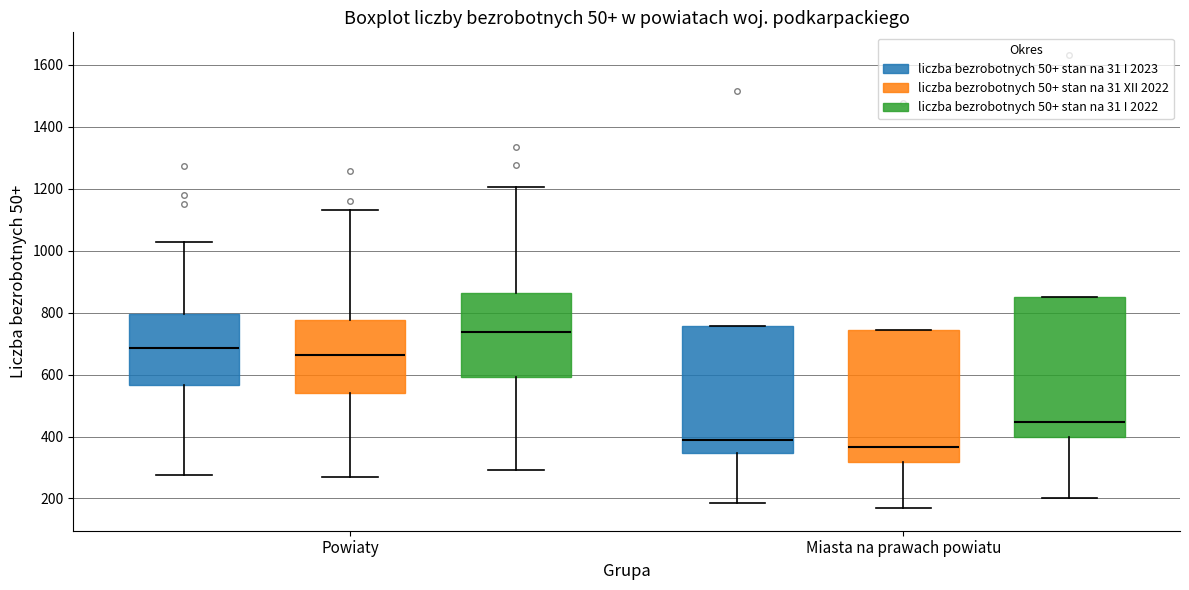

Reading left to right, transcribe this box plot: for each box, give where its median line is, the range the box spans, and where its two whiskers end, as read against the y-axis. The values are not printed on the chart, so give them approximately, as read against the axis.

Powiaty (liczba bezrobotnych 50+ stan na 31 I 2023): median 680, box 560 to 800, whiskers 280 to 1020
Powiaty (liczba bezrobotnych 50+ stan na 31 XII 2022): median 660, box 540 to 780, whiskers 280 to 1140
Powiaty (liczba bezrobotnych 50+ stan na 31 I 2022): median 740, box 600 to 860, whiskers 300 to 1200
Miasta na prawach powiatu (liczba bezrobotnych 50+ stan na 31 I 2023): median 400, box 340 to 760, whiskers 180 to 760
Miasta na prawach powiatu (liczba bezrobotnych 50+ stan na 31 XII 2022): median 360, box 320 to 740, whiskers 160 to 740
Miasta na prawach powiatu (liczba bezrobotnych 50+ stan na 31 I 2022): median 440, box 400 to 860, whiskers 200 to 860